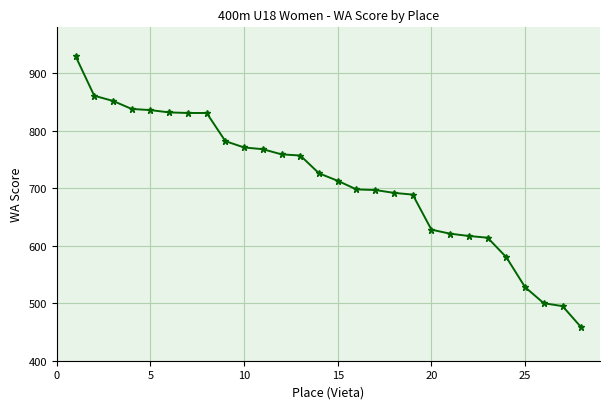

What is the average value?

711